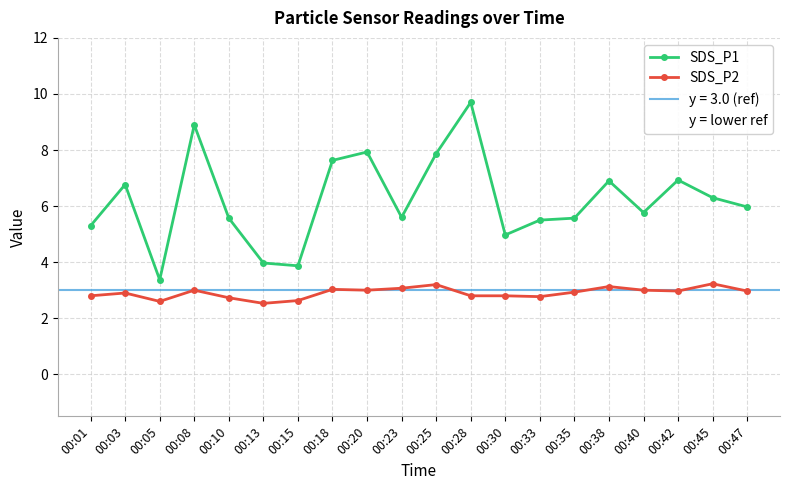

The SDS_P1 series shows 3.4 at 00:05. True or false?

True